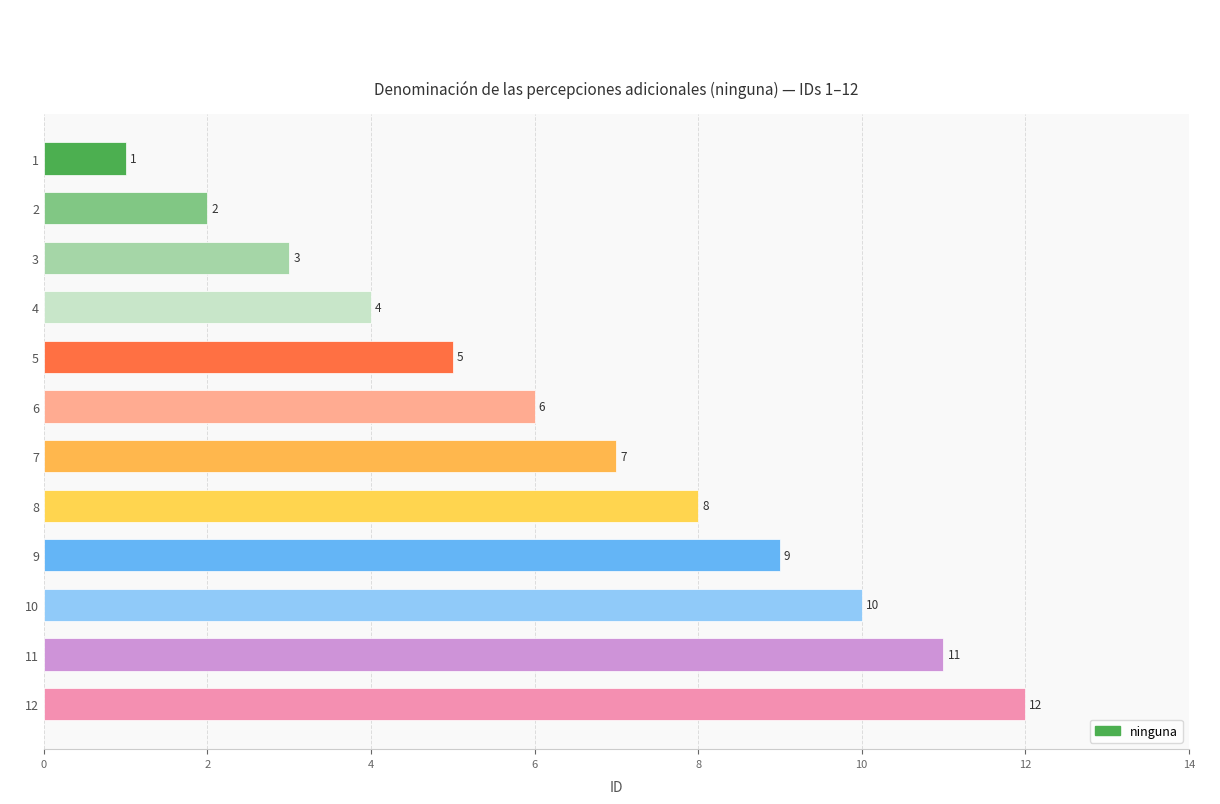

List the labels in order of value, smallest first.

1, 2, 3, 4, 5, 6, 7, 8, 9, 10, 11, 12